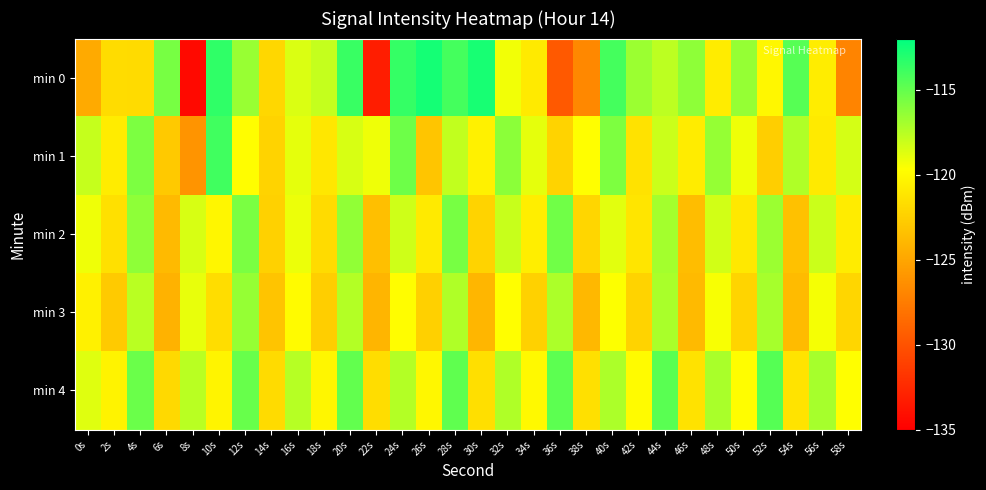

Reading left to right, list all the values displayed in this chart.

min 0: 0s=-124.7	2s=-121.7	4s=-121.8	6s=-115.6	8s=-134.4	10s=-113.5	12s=-116.6	14s=-122.1	16s=-118.6	18s=-117.9	20s=-113.7	22s=-133.2	24s=-113.6	26s=-112.7	28s=-114.1	30s=-112.7	32s=-119.3	34s=-120.9	36s=-129.6	38s=-126.8	40s=-114.1	42s=-116.7	44s=-117.7	46s=-116.3	48s=-120.8	50s=-116.5	52s=-120.2	54s=-114.6	56s=-120.7	58s=-127.0
min 1: 0s=-118.0	2s=-120.8	4s=-115.7	6s=-122.9	8s=-126.0	10s=-114.0	12s=-119.8	14s=-122.2	16s=-118.9	18s=-121.1	20s=-118.5	22s=-119.2	24s=-115.3	26s=-123.1	28s=-117.8	30s=-120.5	32s=-116.2	34s=-118.9	36s=-122.3	38s=-119.7	40s=-115.8	42s=-121.4	44s=-118.1	46s=-120.8	48s=-116.5	50s=-119.2	52s=-122.6	54s=-117.3	56s=-120.9	58s=-118.4
min 2: 0s=-119.2	2s=-121.5	4s=-116.3	6s=-123.8	8s=-118.5	10s=-120.2	12s=-115.7	14s=-122.4	16s=-119.1	18s=-121.8	20s=-116.4	22s=-123.5	24s=-118.2	26s=-120.9	28s=-115.6	30s=-122.3	32s=-118.0	34s=-120.7	36s=-115.4	38s=-122.1	40s=-118.8	42s=-121.2	44s=-116.9	46s=-123.6	48s=-118.3	50s=-121.0	52s=-116.7	54s=-123.4	56s=-118.1	58s=-120.8
min 3: 0s=-120.5	2s=-122.8	4s=-117.6	6s=-124.3	8s=-119.0	10s=-121.7	12s=-116.5	14s=-123.2	16s=-119.9	18s=-122.6	20s=-117.4	22s=-124.1	24s=-119.8	26s=-122.5	28s=-117.3	30s=-124.0	32s=-119.7	34s=-122.4	36s=-117.2	38s=-123.9	40s=-119.6	42s=-122.3	44s=-117.1	46s=-123.8	48s=-119.5	50s=-122.2	52s=-117.0	54s=-123.7	56s=-119.4	58s=-122.1
min 4: 0s=-118.7	2s=-120.4	4s=-115.2	6s=-121.9	8s=-117.6	10s=-120.3	12s=-115.1	14s=-121.8	16s=-117.5	18s=-120.2	20s=-115.0	22s=-121.7	24s=-117.4	26s=-120.1	28s=-114.9	30s=-121.6	32s=-117.3	34s=-120.0	36s=-114.8	38s=-121.5	40s=-117.2	42s=-119.9	44s=-114.7	46s=-121.4	48s=-117.1	50s=-119.8	52s=-114.6	54s=-121.3	56s=-117.0	58s=-119.7